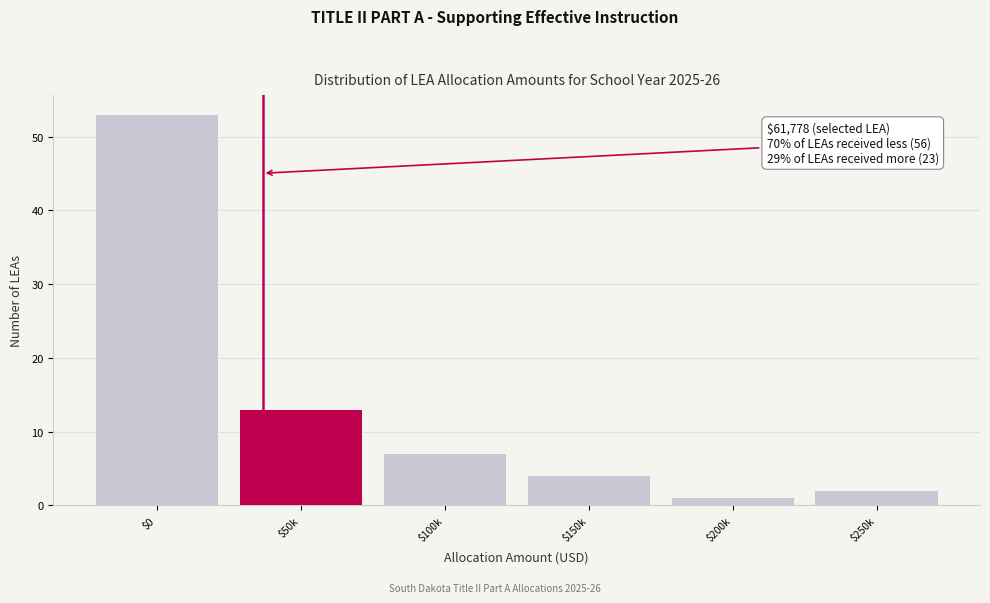

Reading left to right, transcribe all the data shown in this chart.

53	13	7	4	1	2